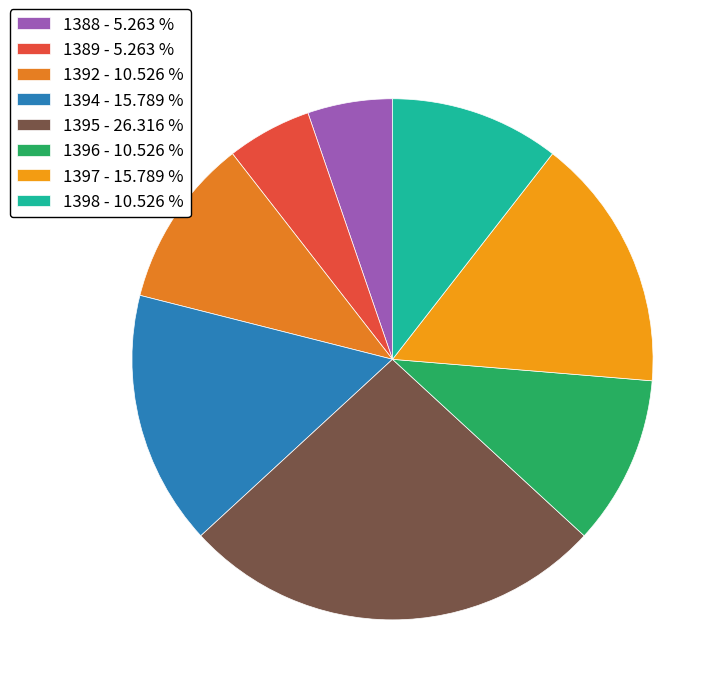

Does any single category account for the majority?

No